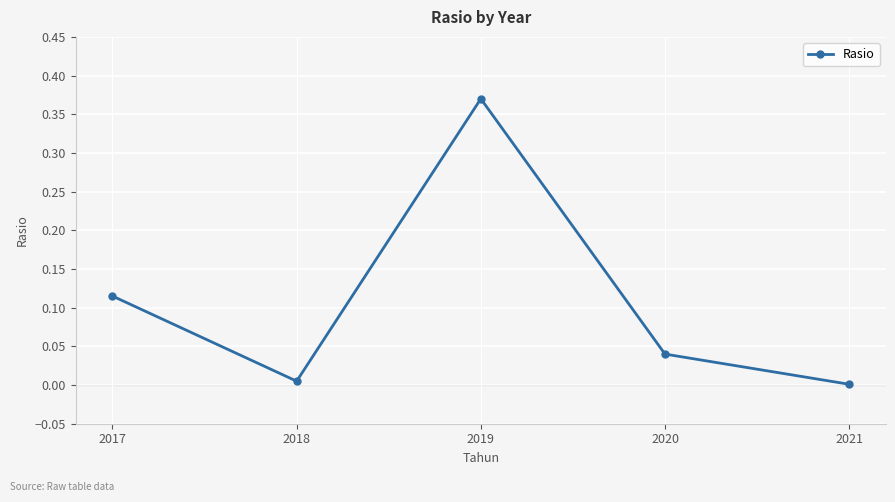

At which category does the chart reach its peak across all series?

2019